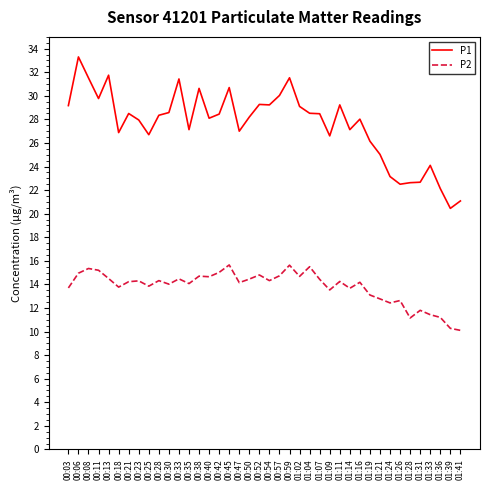

True or false: P2 has more than 0 points higher than both neighbors.

True